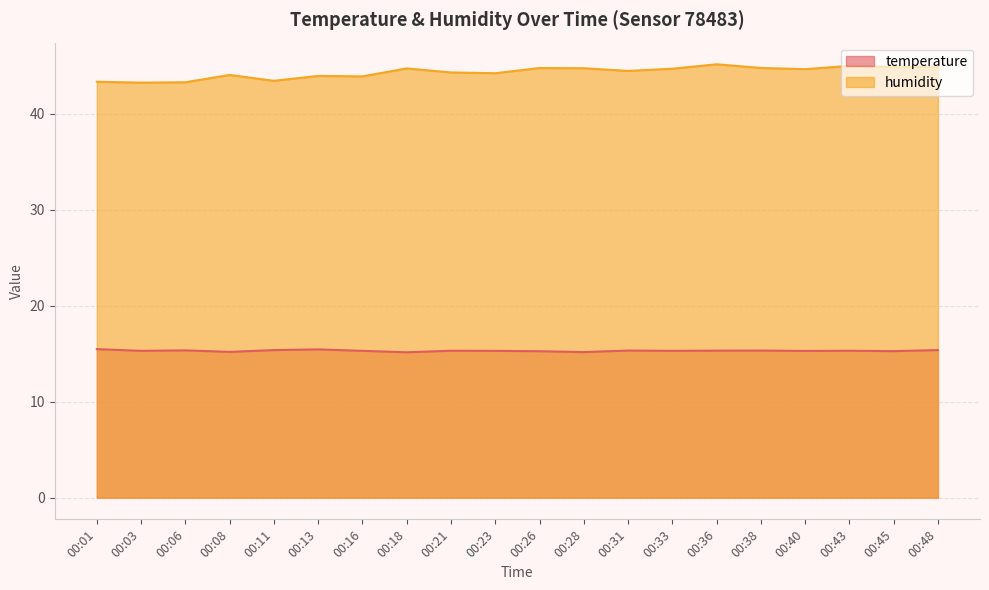

How many data points in humidity are above 44?

14